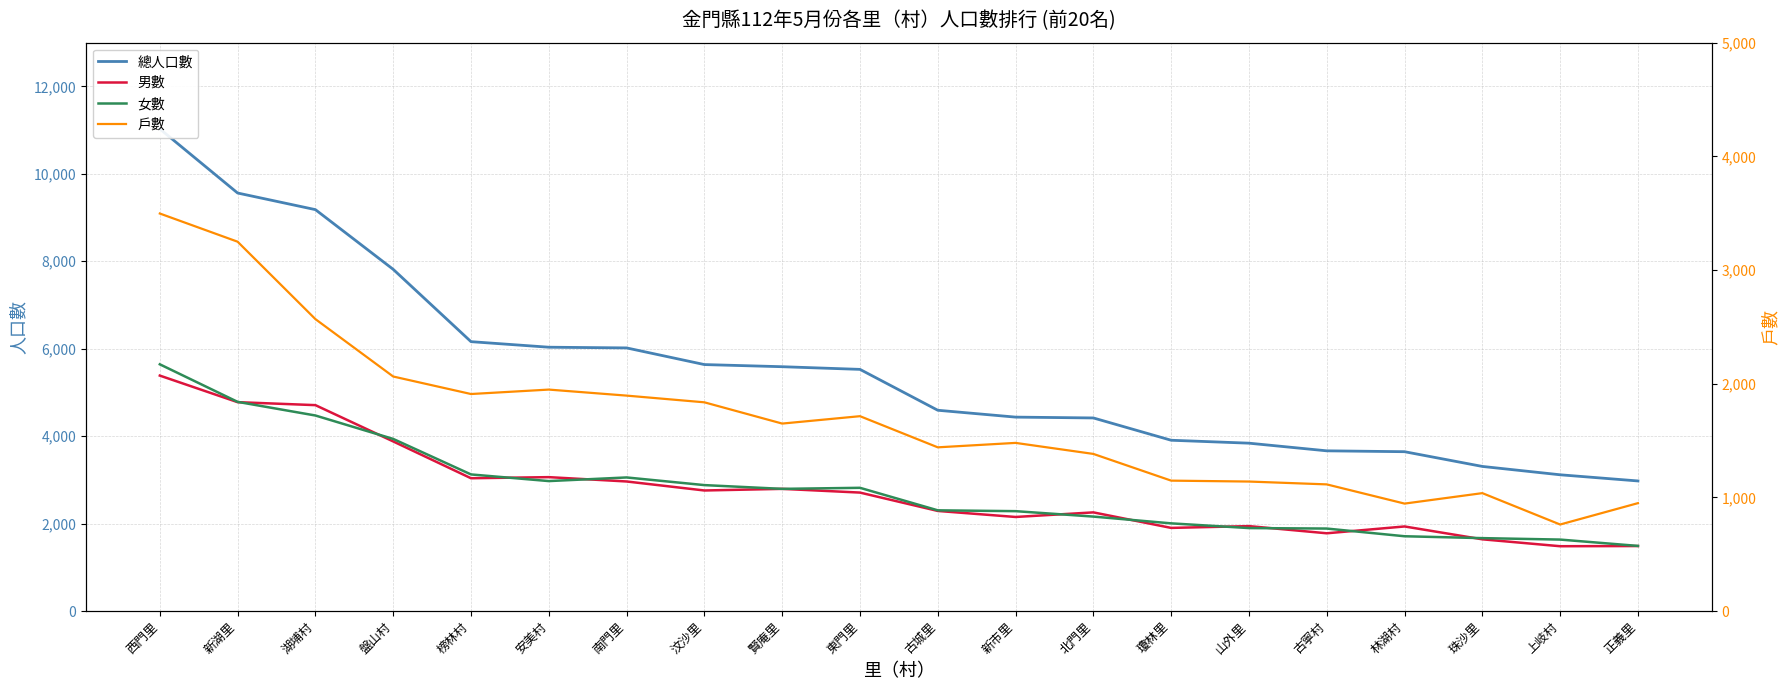

At which category does 男數 reach its first local peak?

安美村